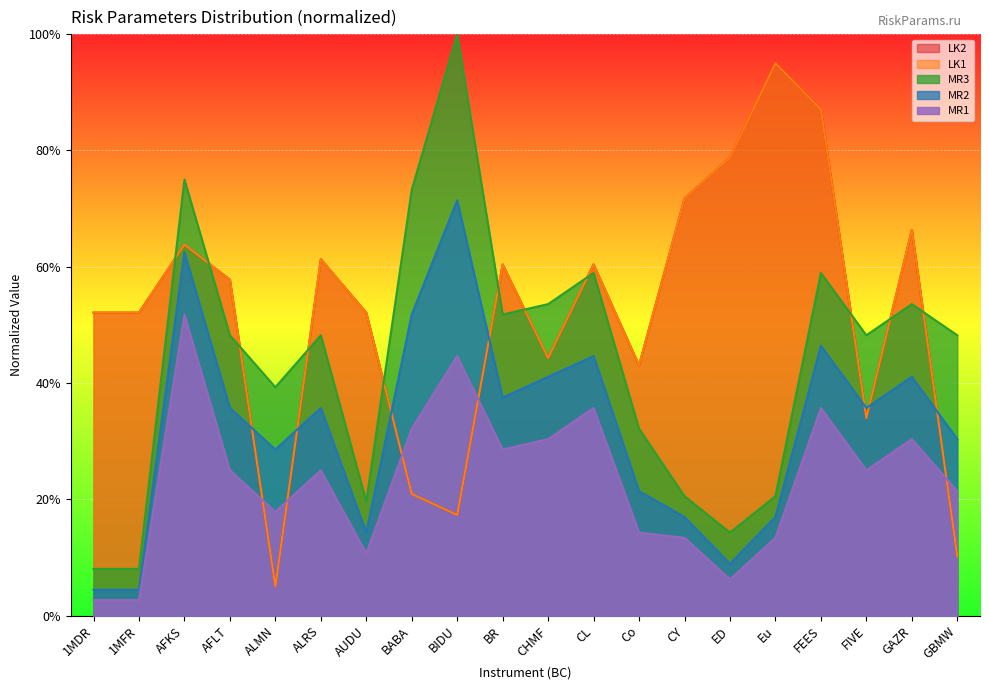

What is the difference between the MR2 values at AUDU and ALRS?

0.2